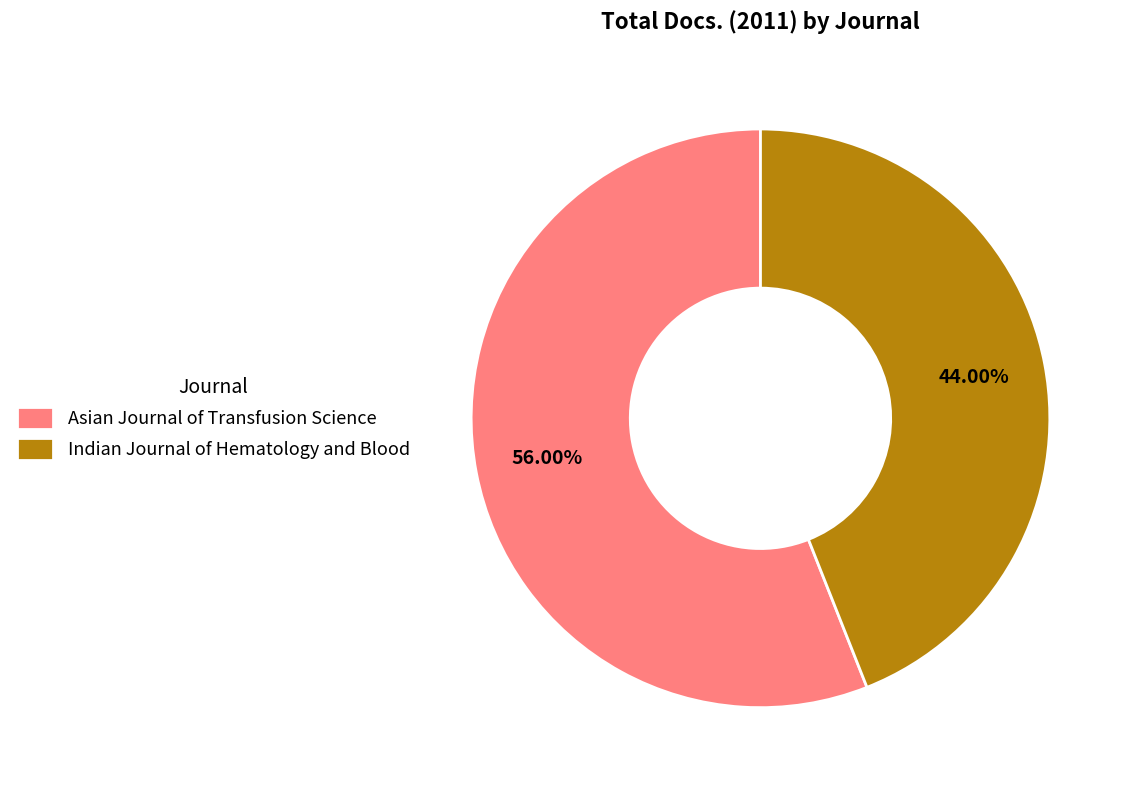

To the nearest percent, what is the difference between the largest and smallest slice percentages?

12%